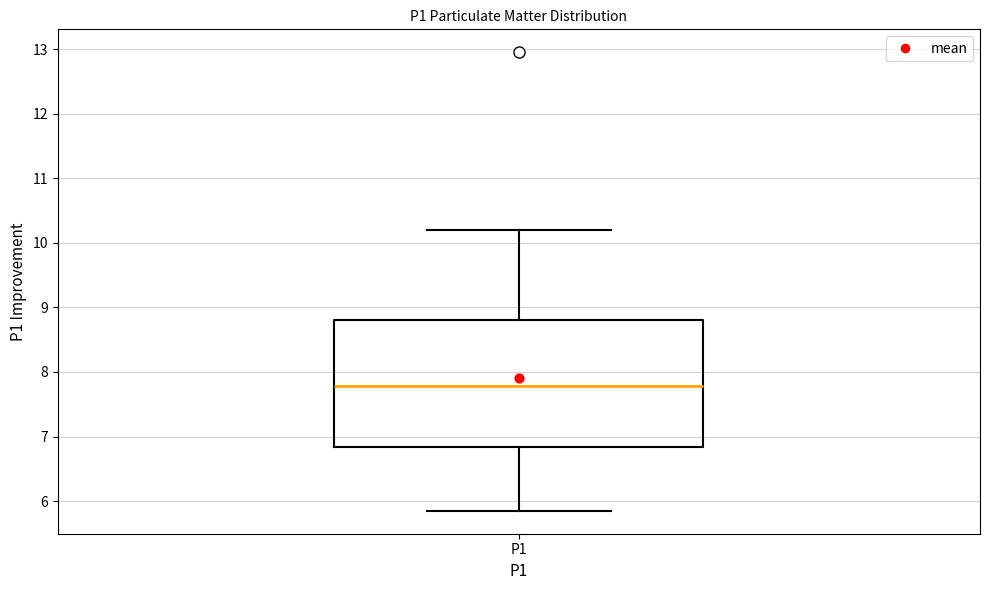

Where is the upper edge of the box for P1 on the y-axis? The values are not printed on the chart, so give them approximately, as read against the axis.

8.8